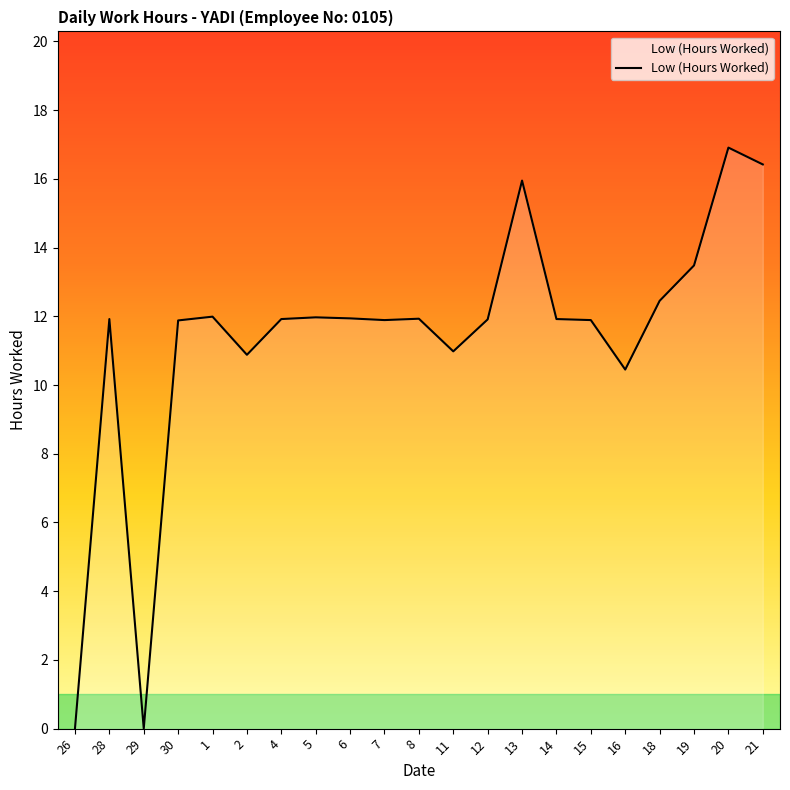

What is the greatest value displayed?

16.9